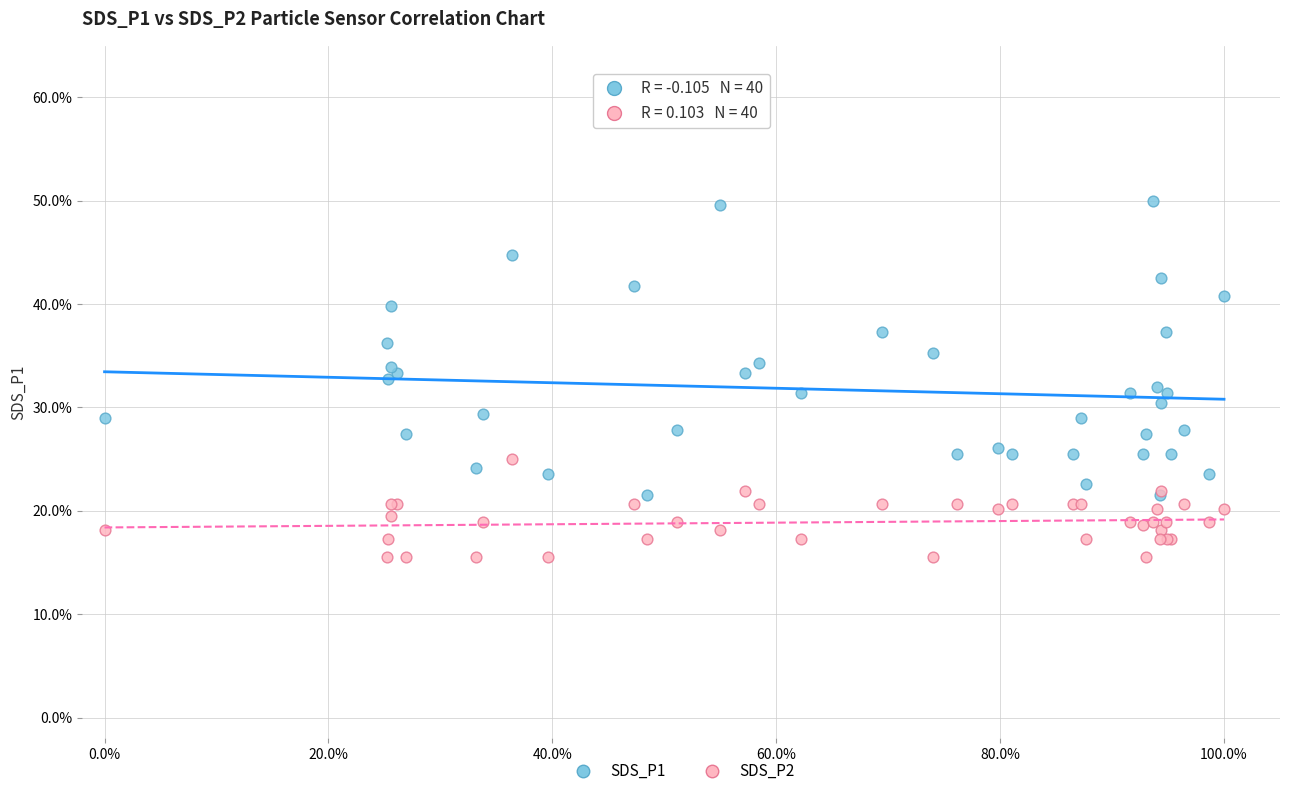

Which series contains the lowest Y value?

SDS_P2